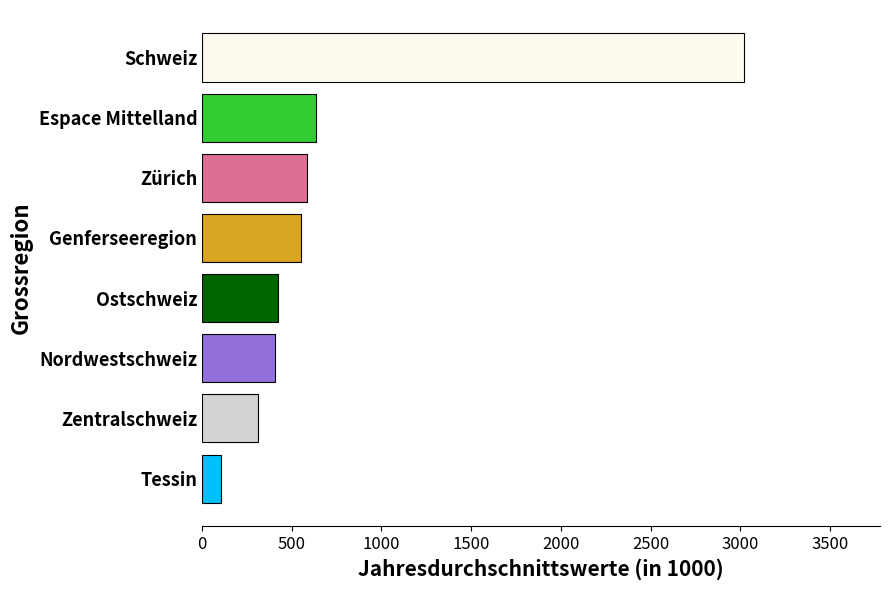

The value at Espace Mittelland is 1012.6. True or false?

False